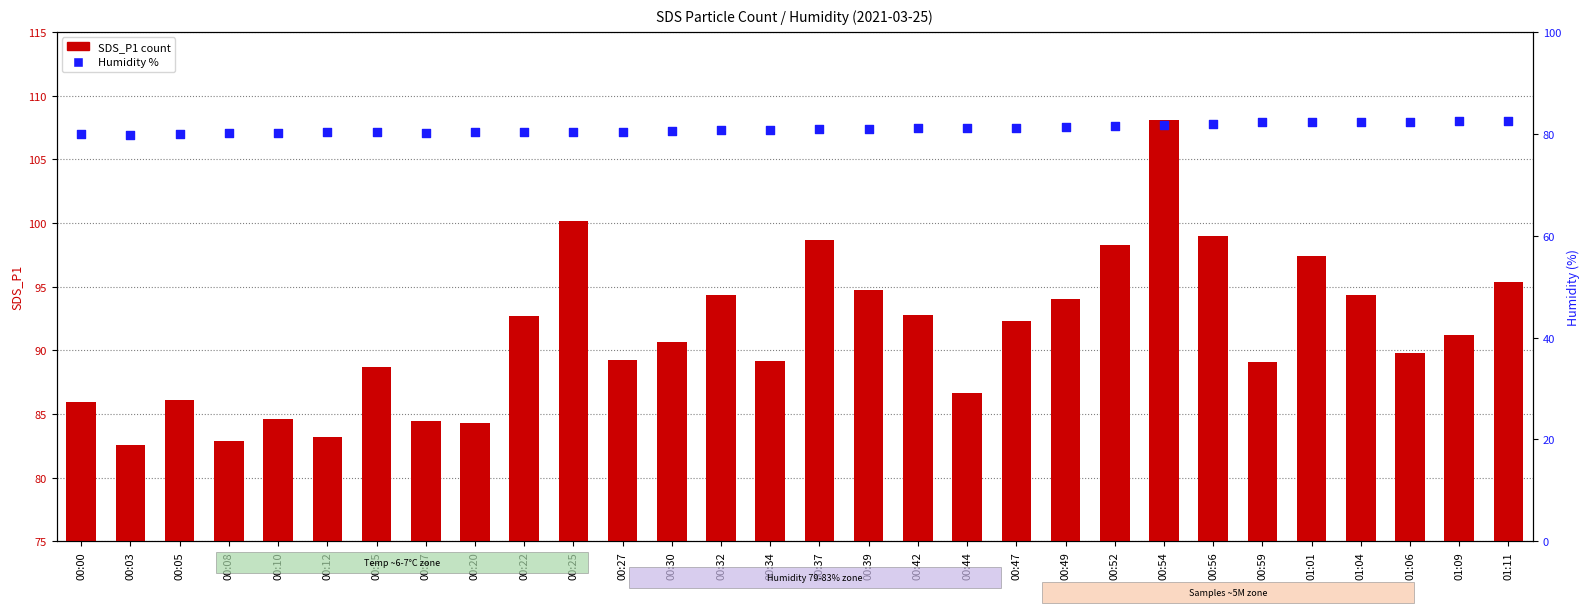

At how many categories does at least one series exceed 106?

1